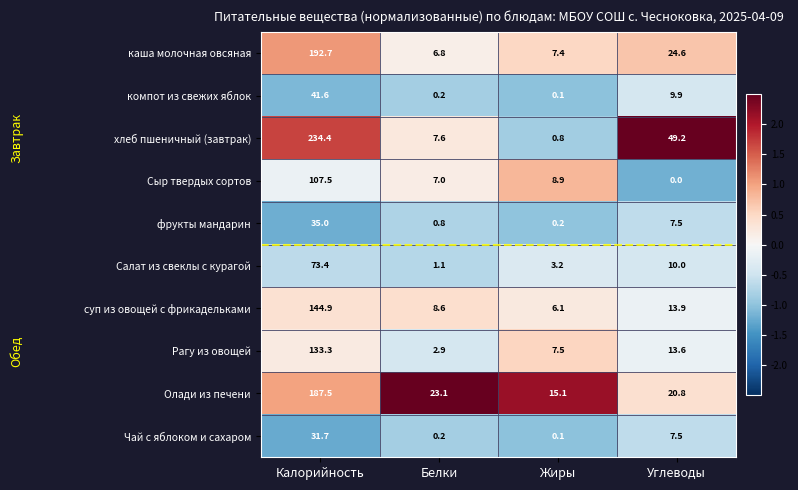

Is it true that Сыр твердых сортов equals 7.0 at Белки?

True